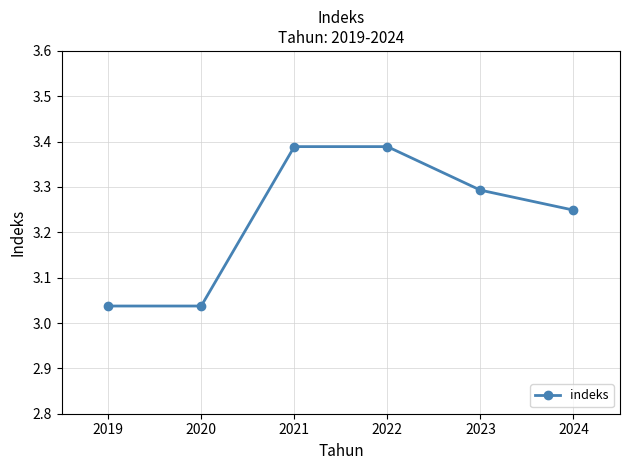

How many lines are shown in the chart?

1